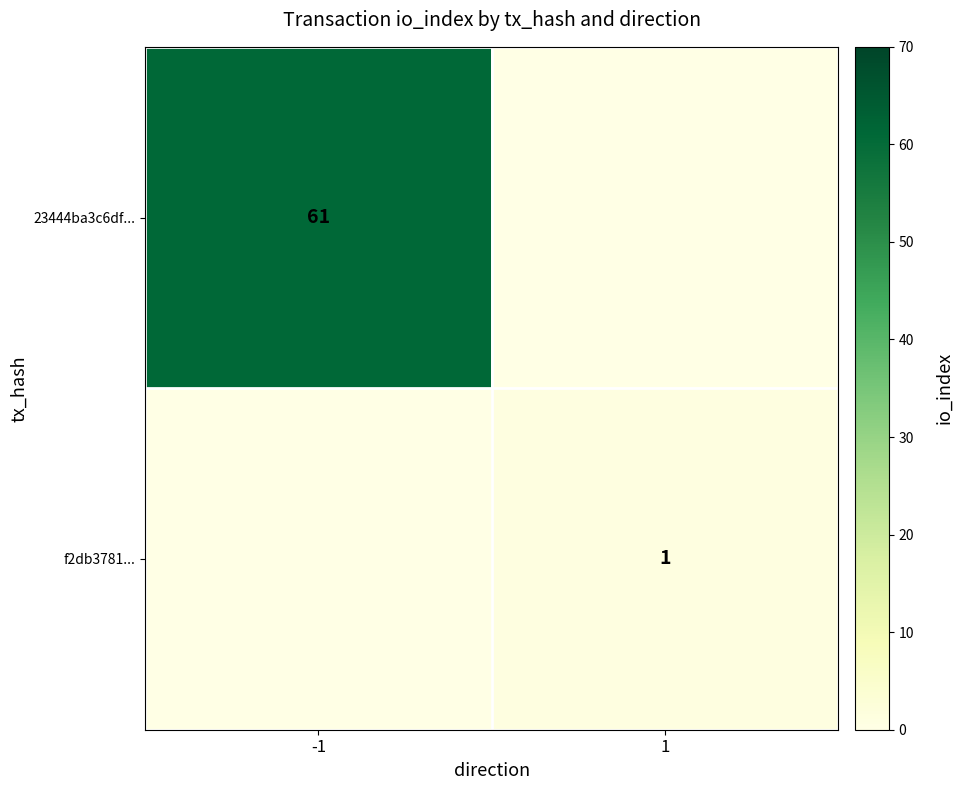

What is the difference between the highest and lowest values at -1?

61